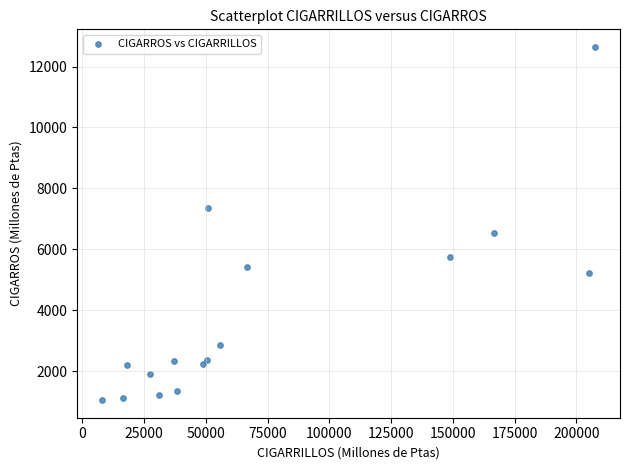

What Y value in the scatter plot is closest to 6843?

6537.5